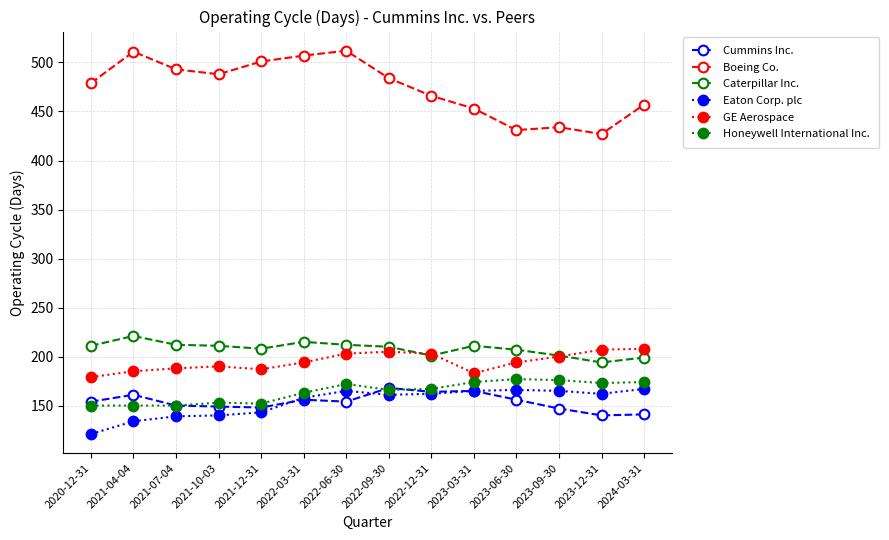

True or false: Boeing Co. has more than 0 points higher than both neighbors.

True